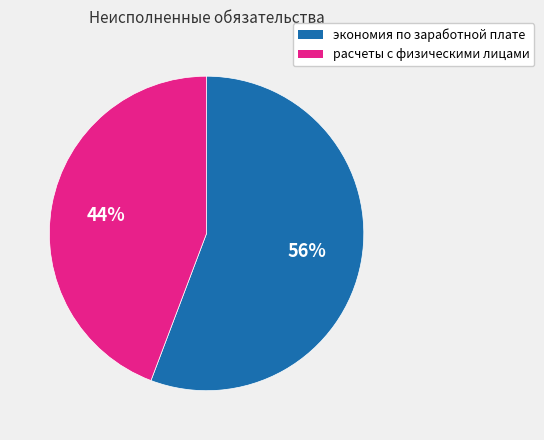

How many slices are in this pie chart?

2